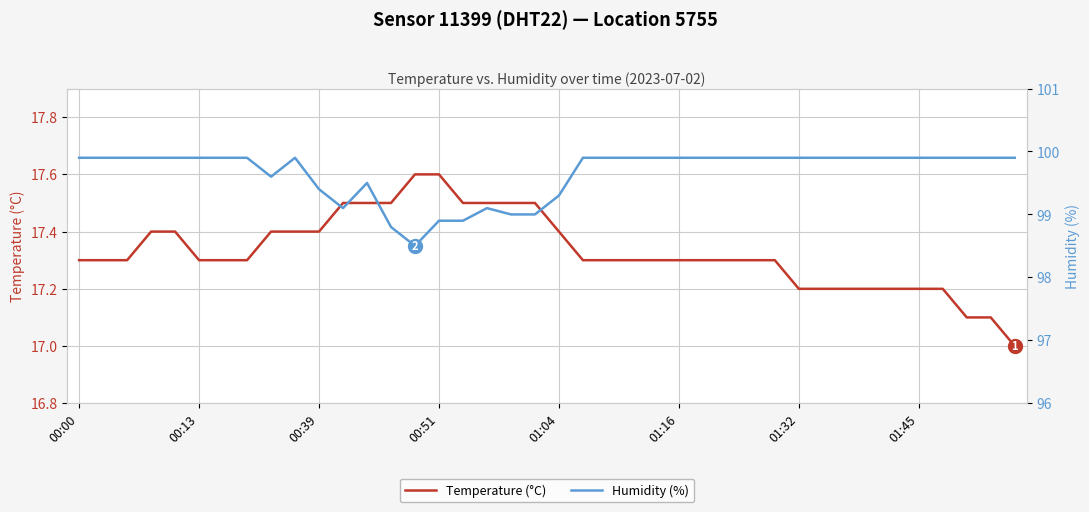

What is the highest value of the Temperature (°C) series?

17.6